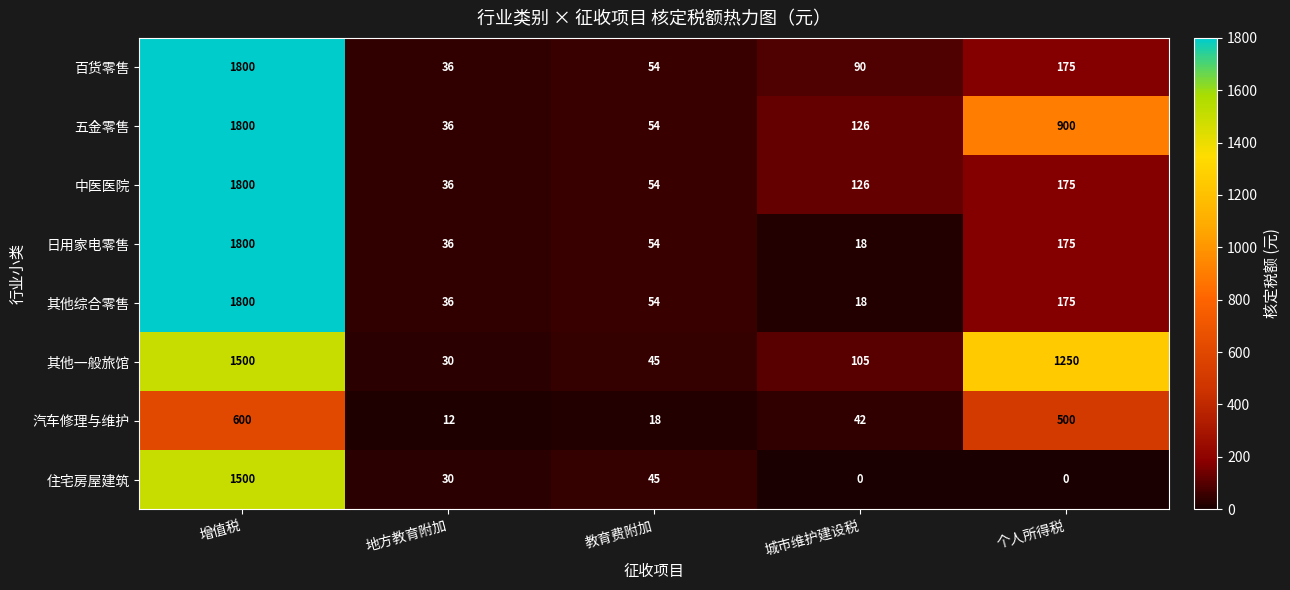

What is the sum of the 中医医院 values at 教育费附加 and 增值税?

1854